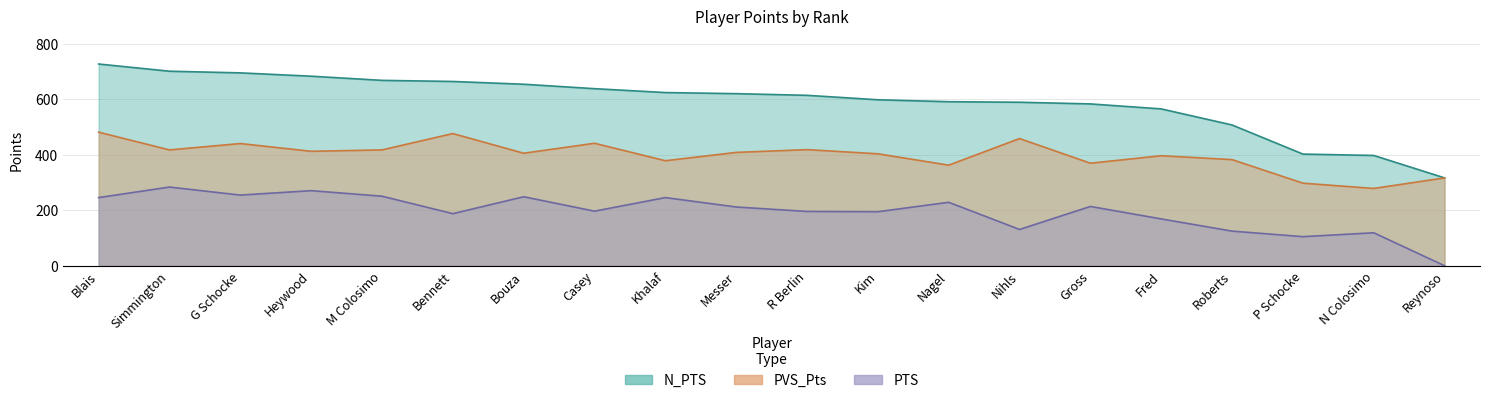

Reading left to right, transcribe all the data shown in this chart.

PVS_Pts: 482	418	441	413	418	477	406	442	379	409	419	404	363	459	370	397	383	298	279	317
PTS: 246	284	255	271	251	188	249	197	246	212	196	195	229	131	214	169	125	105	119	0
N_PTS: 728	702	696	684	669	665	655	639	625	621	615	599	592	590	584	566	508	403	398	317